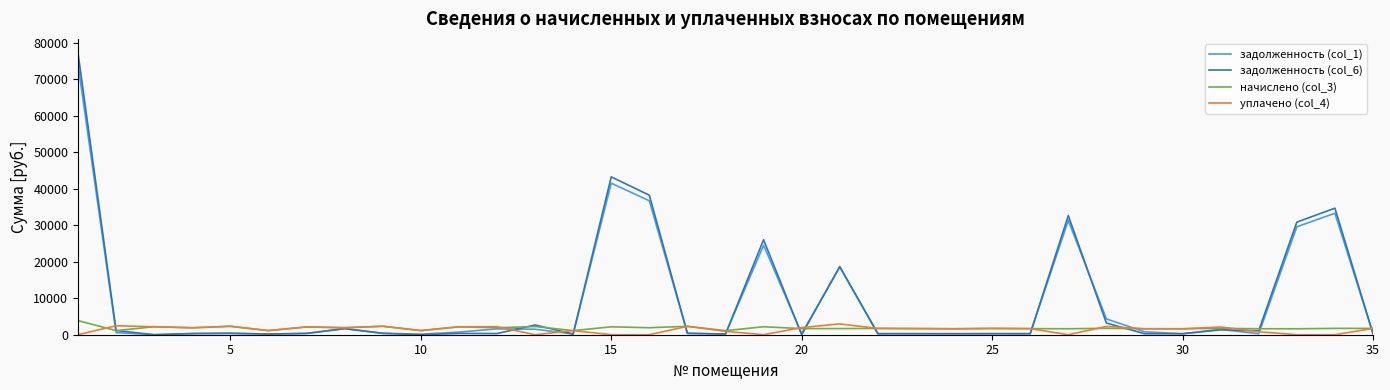

What is the greatest value displayed?

77230.2